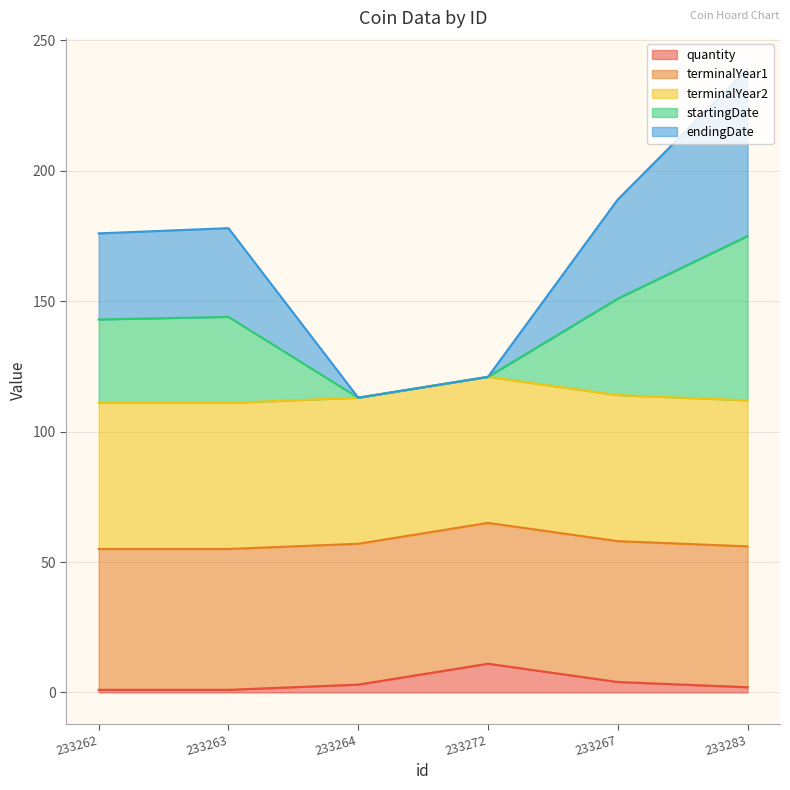

At which label does quantity reach its peak?

233272